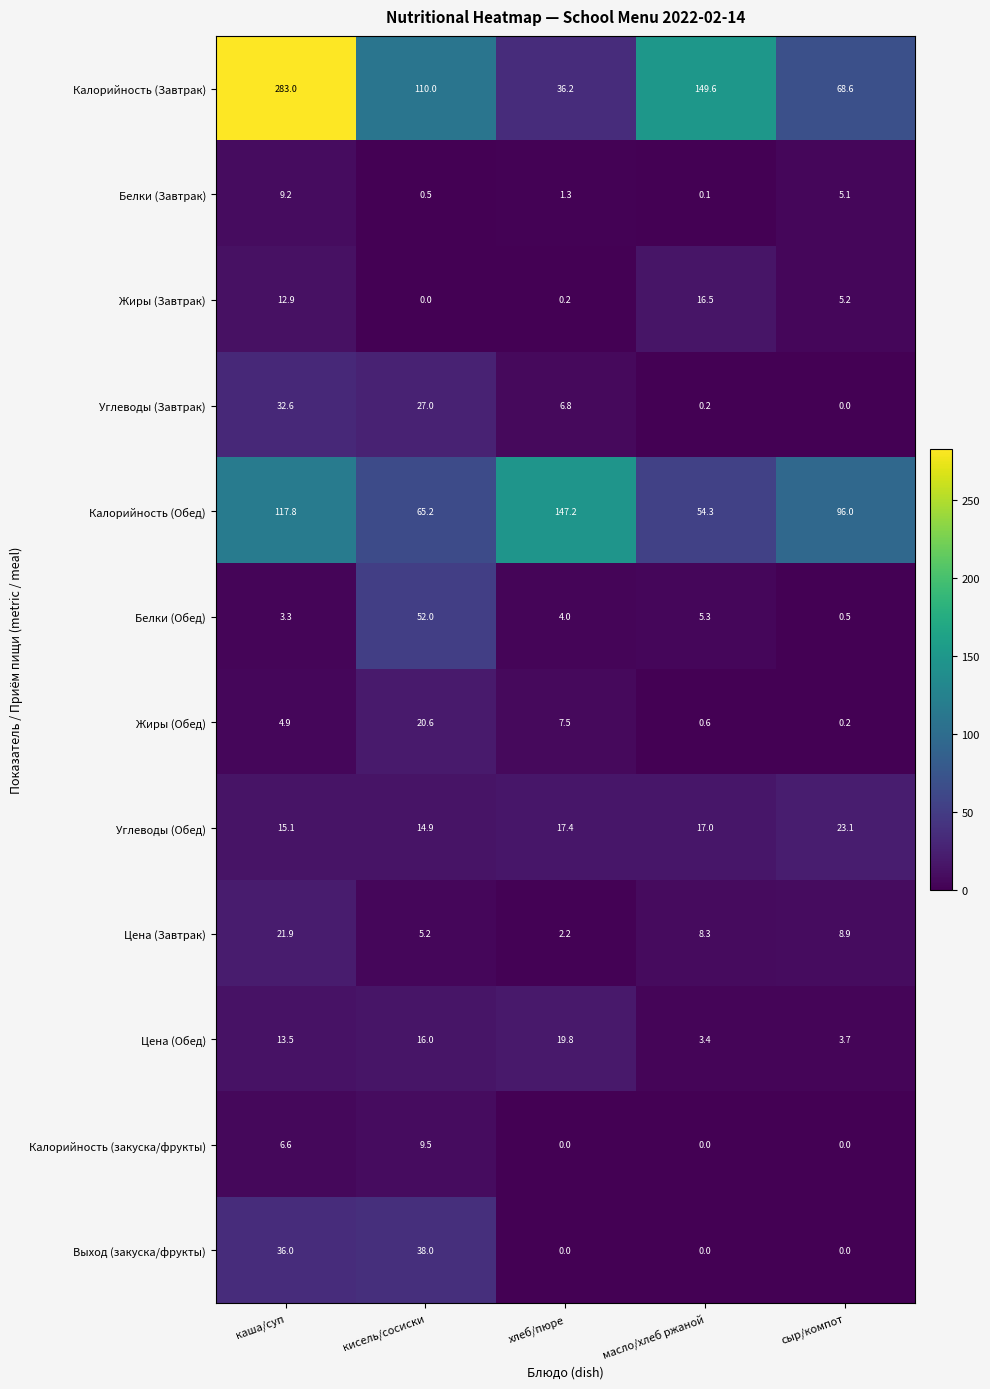

True or false: Калорийность (Обед) has a value of 204.6 at каша/суп.

False